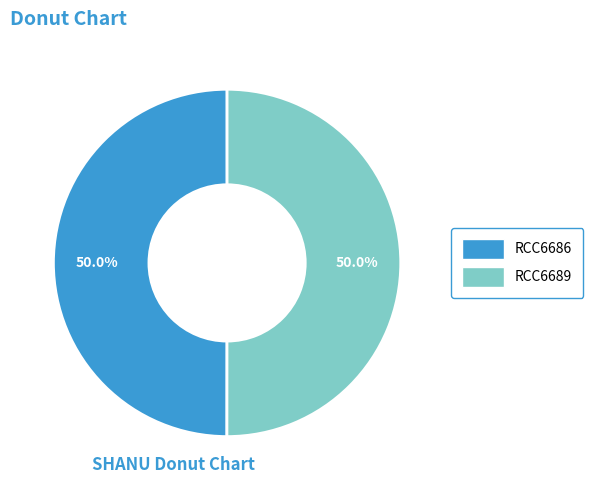

What portion of the pie excludes RCC6686?

50.0%